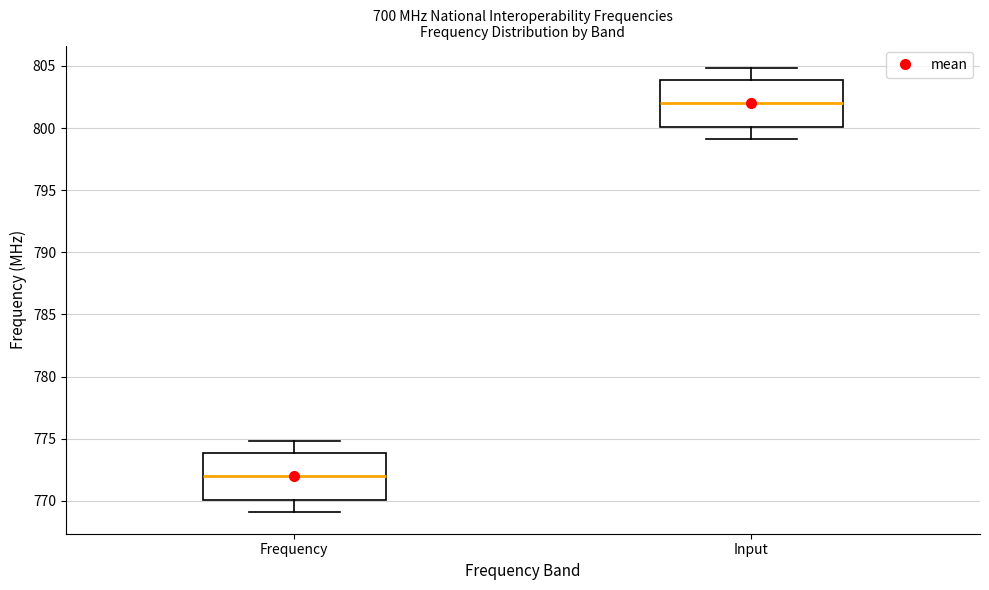

Which box's median line is the lowest?

Frequency